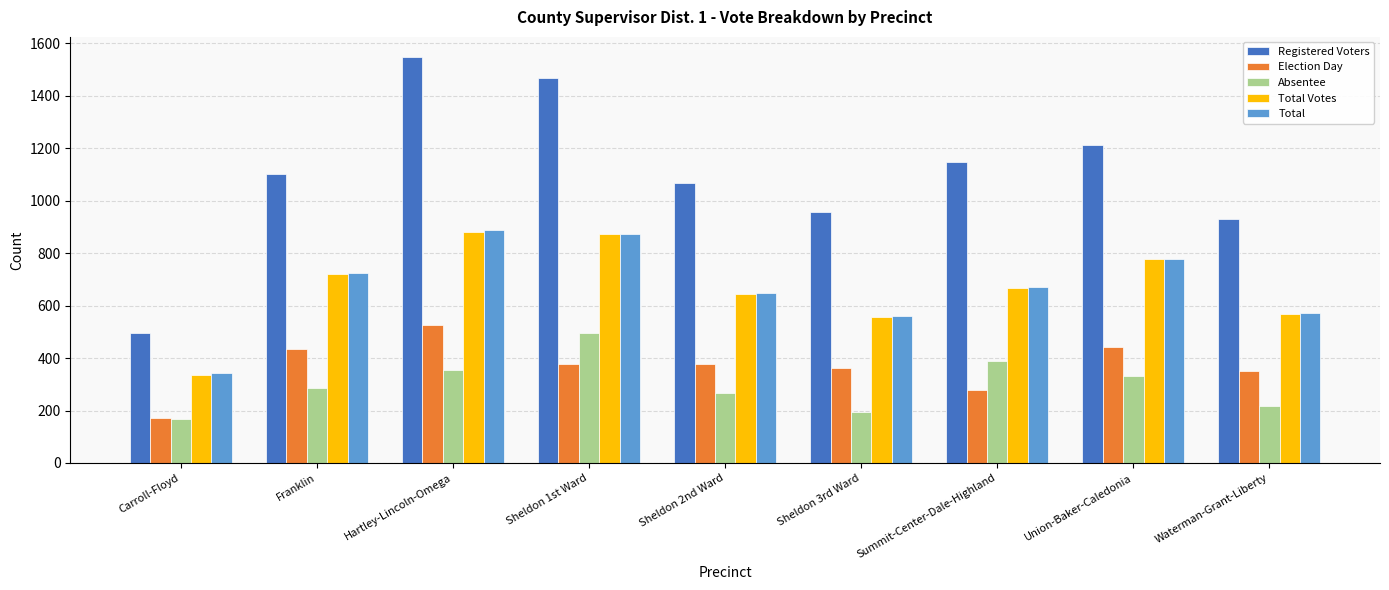

Is the value of Total Votes at Sheldon 3rd Ward greater than the value of Registered Voters at Hartley-Lincoln-Omega?

No